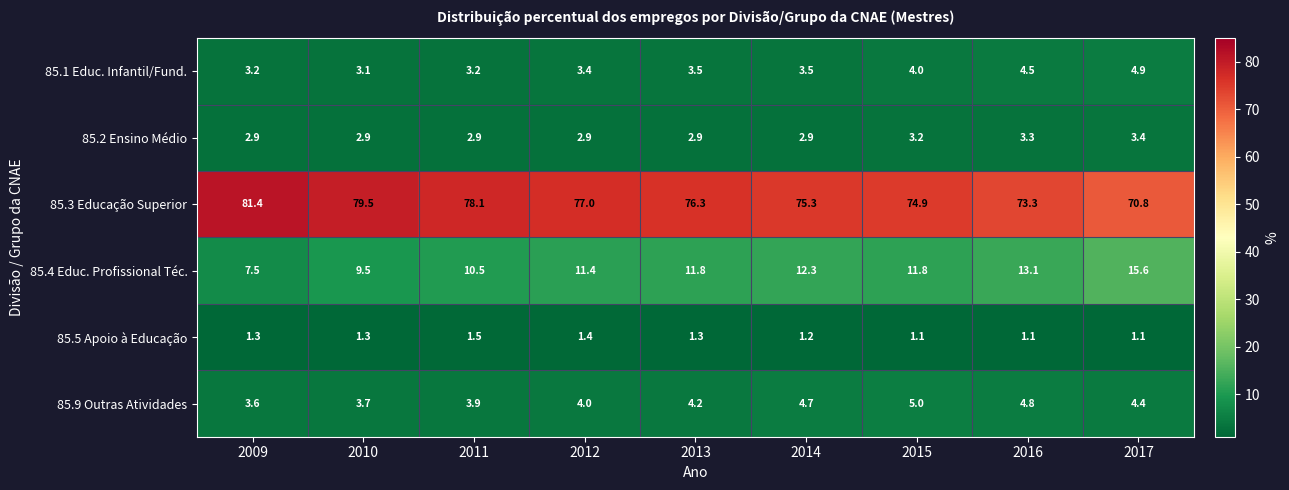

What is the difference between the maximum and minimum values in the 85.4 Educ. Profissional Téc. series?

8.1